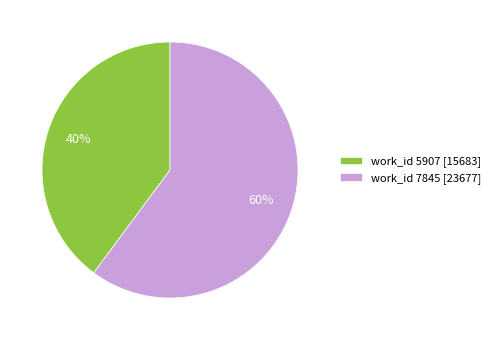

Which slice is the smallest?

work_id 5907 [15683]